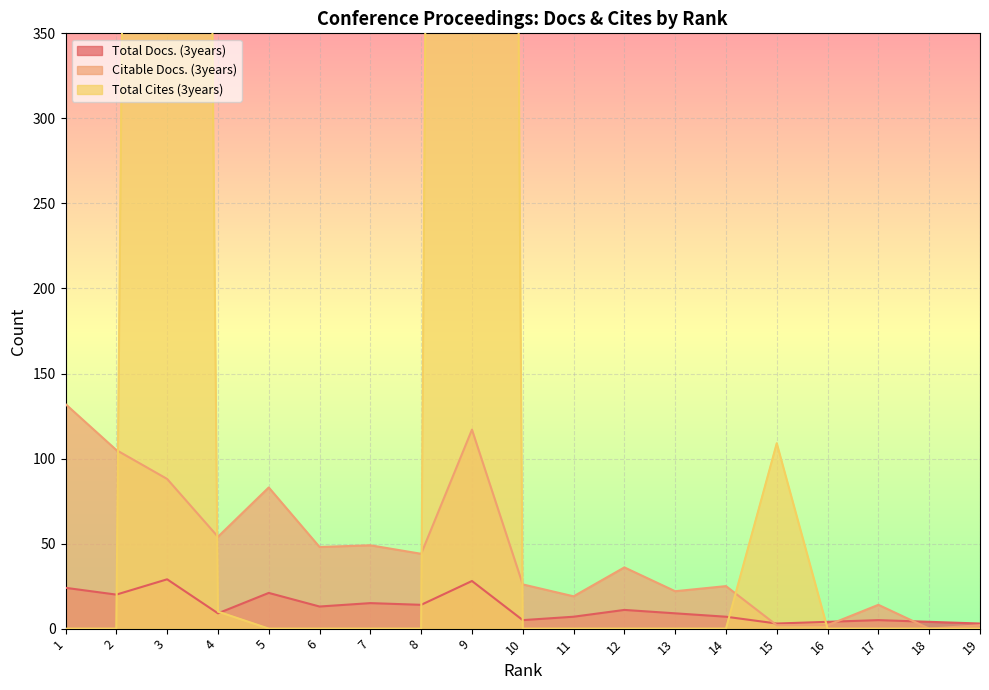

Does the chart display data point markers on the line(s)?

No